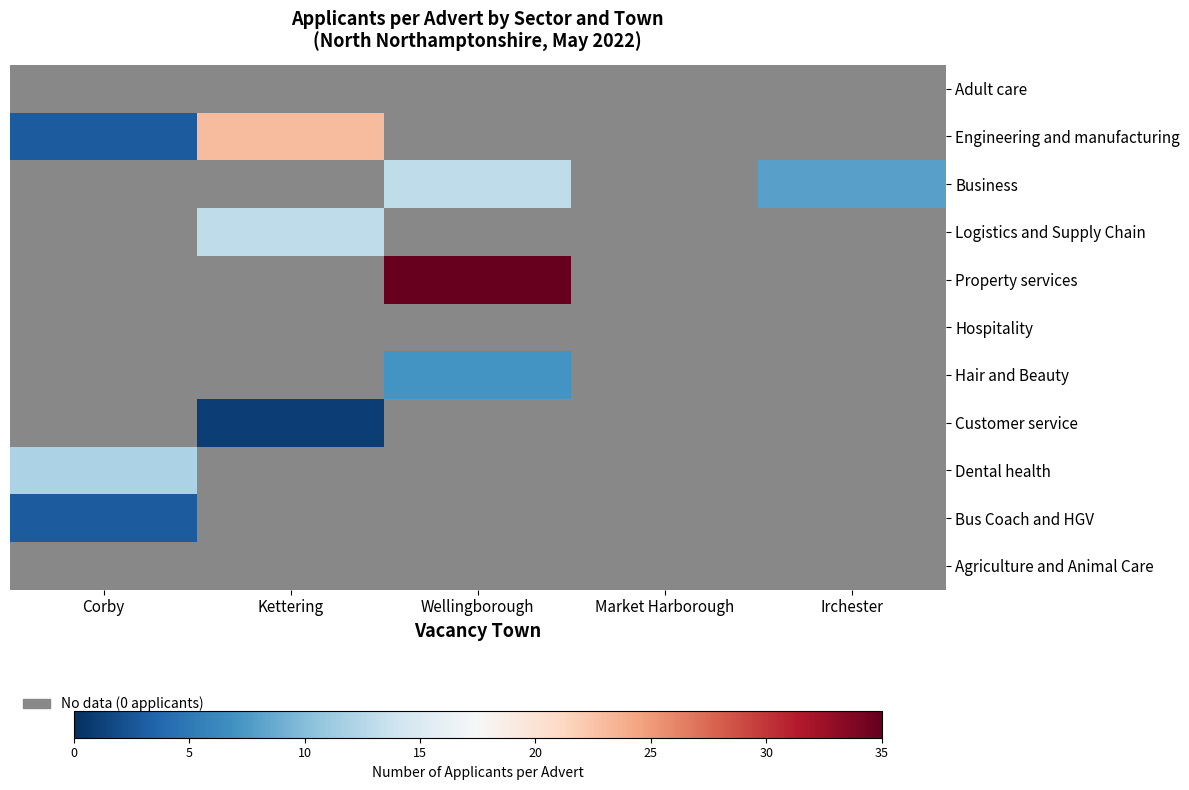

The value of Engineering and manufacturing at Kettering is 12.4. True or false?

False